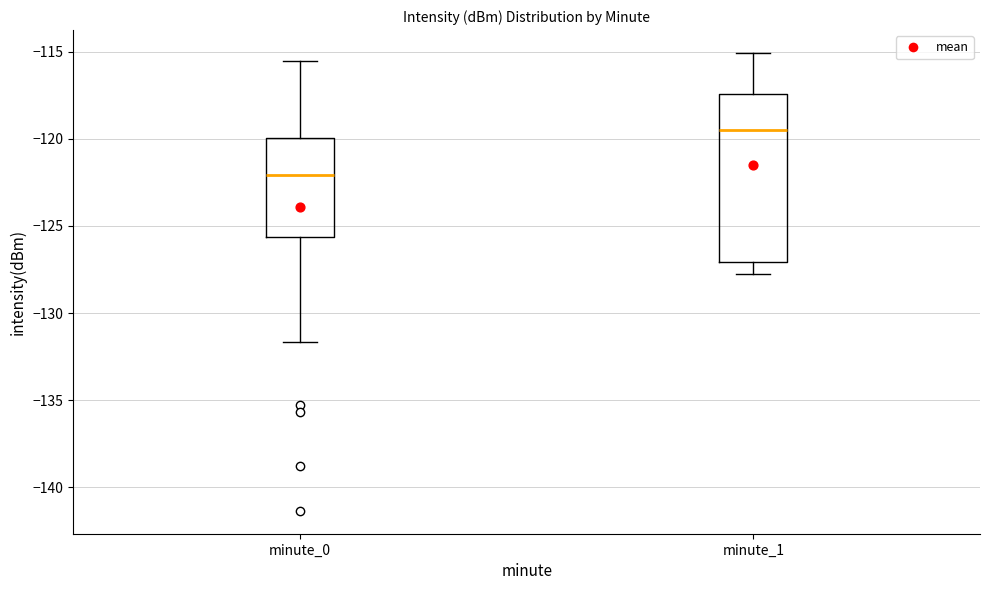

Comparing the boxes themselves (not the whiskers), which one is the tallest?

minute_1